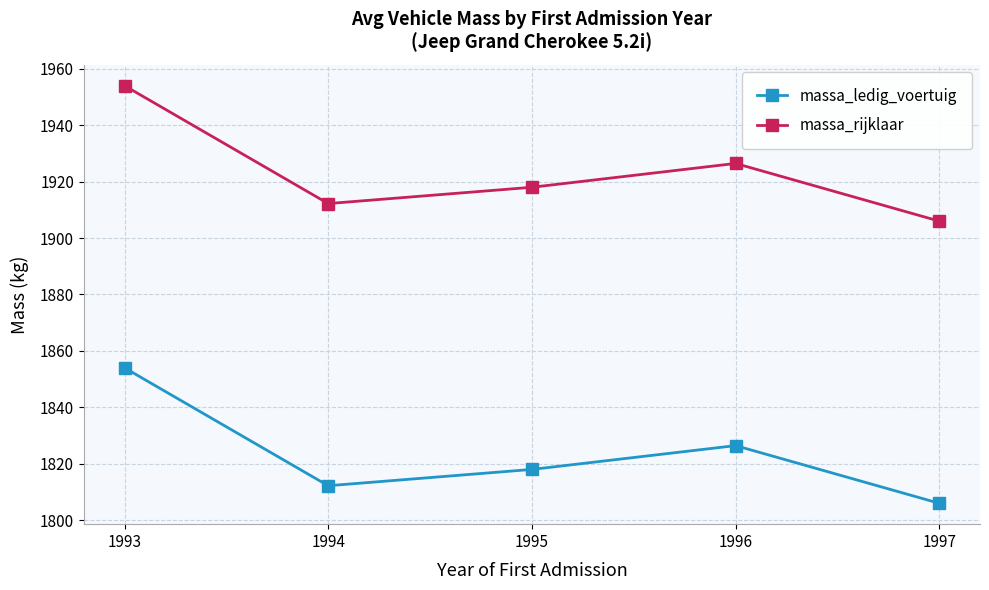

At 1996, list the series in order from largest to smallest.

massa_rijklaar, massa_ledig_voertuig